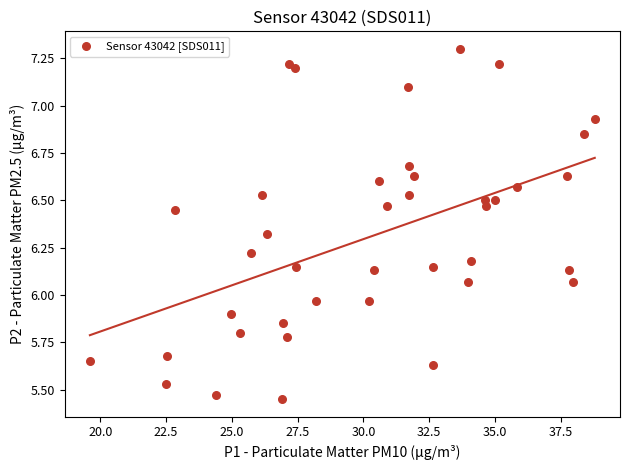

What is the range of X values (max minus min)?

19.2